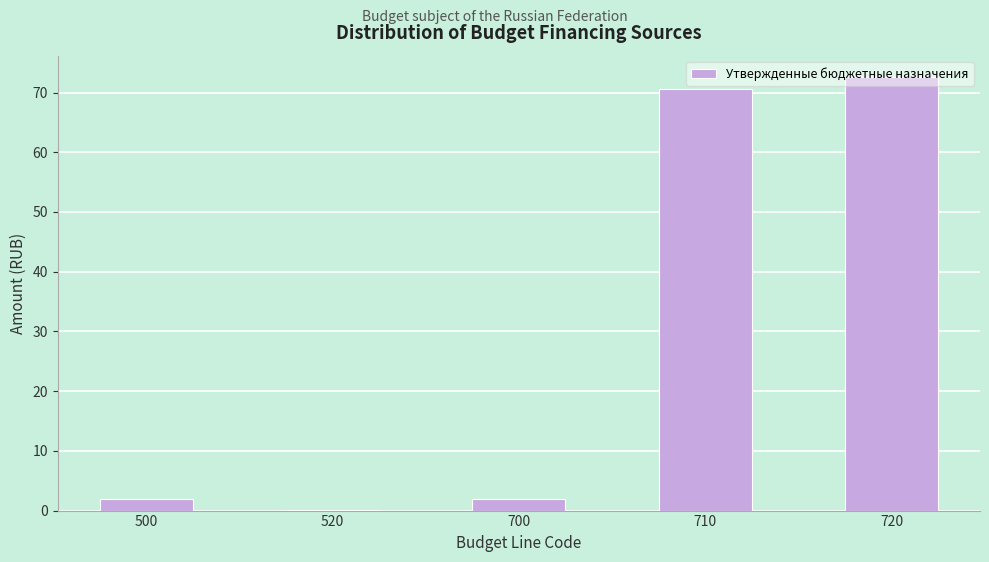

What is the sum of all values?

147.0